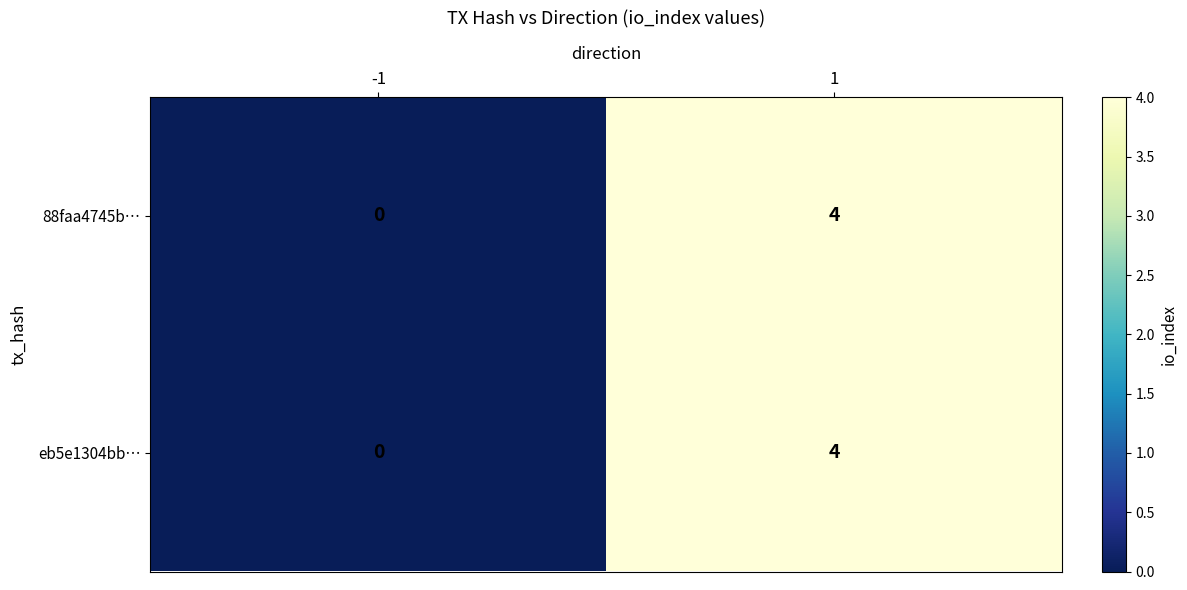

What is the sum of all eb5e1304bb… values?

4